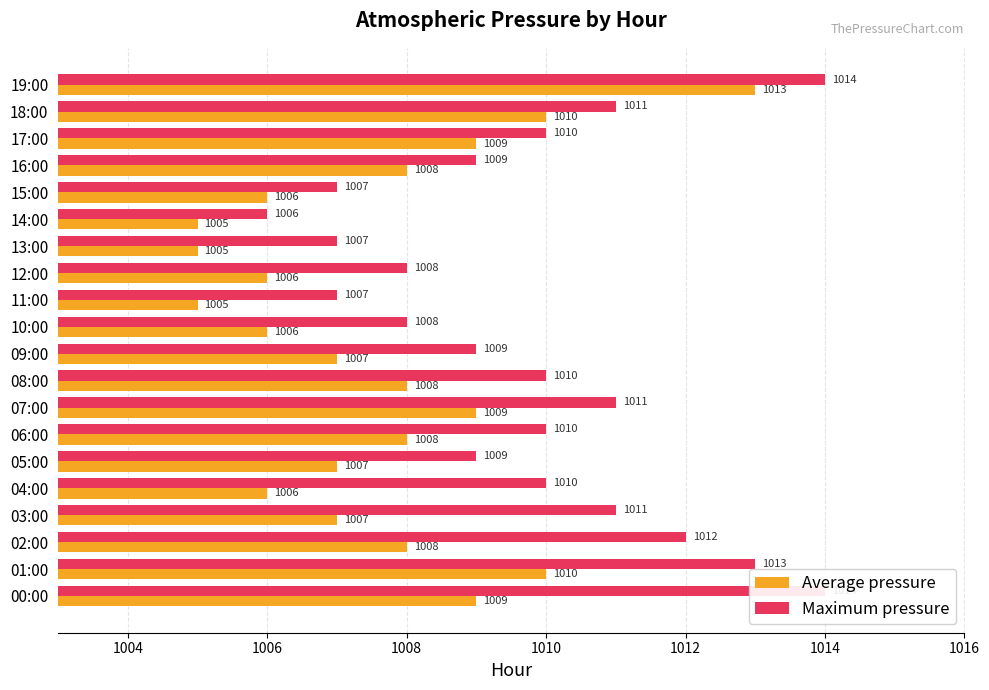

What is the label of the 4th bar from the left?

03:00